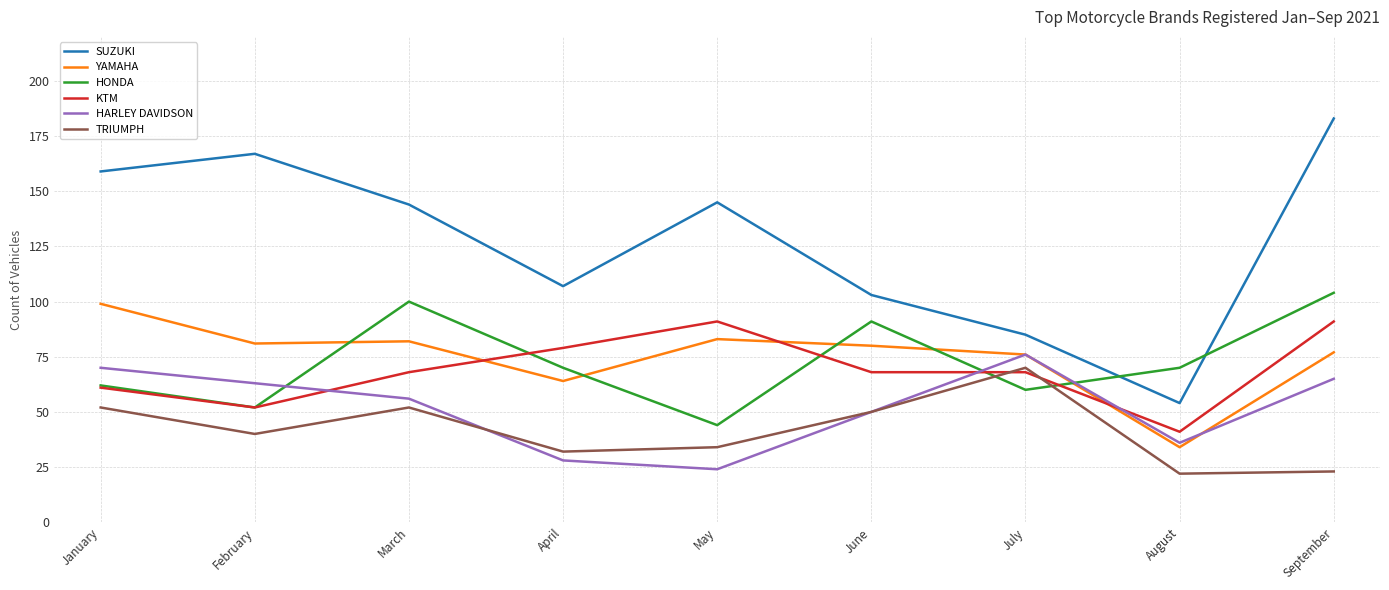

True or false: HONDA has a value of 91 at June.

True